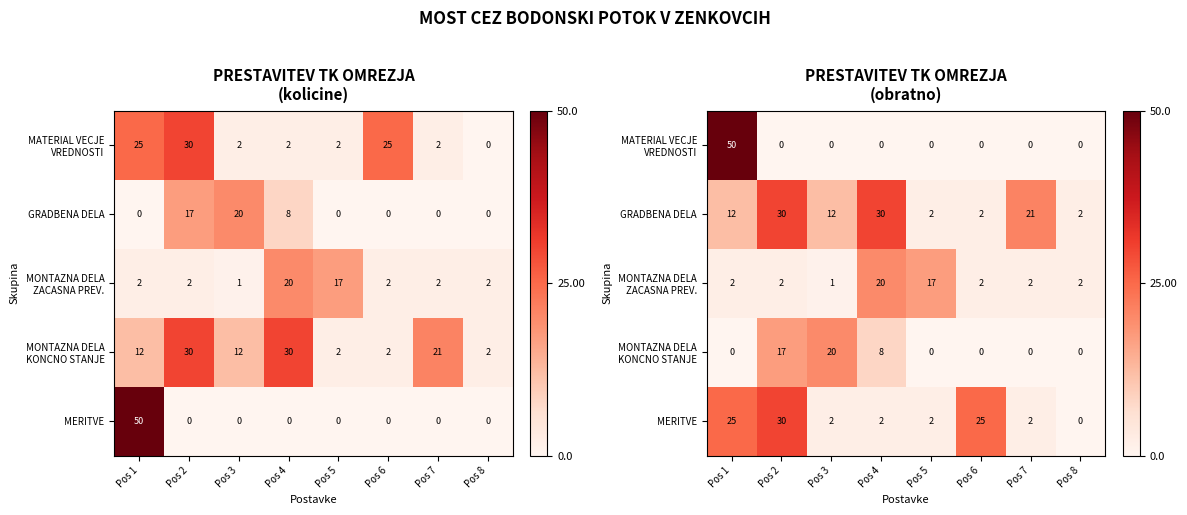

Is the value of MONTAZNA DELA KONCNO STANJE at Pos 3 greater than the value of GRADBENA DELA at Pos 7?

No